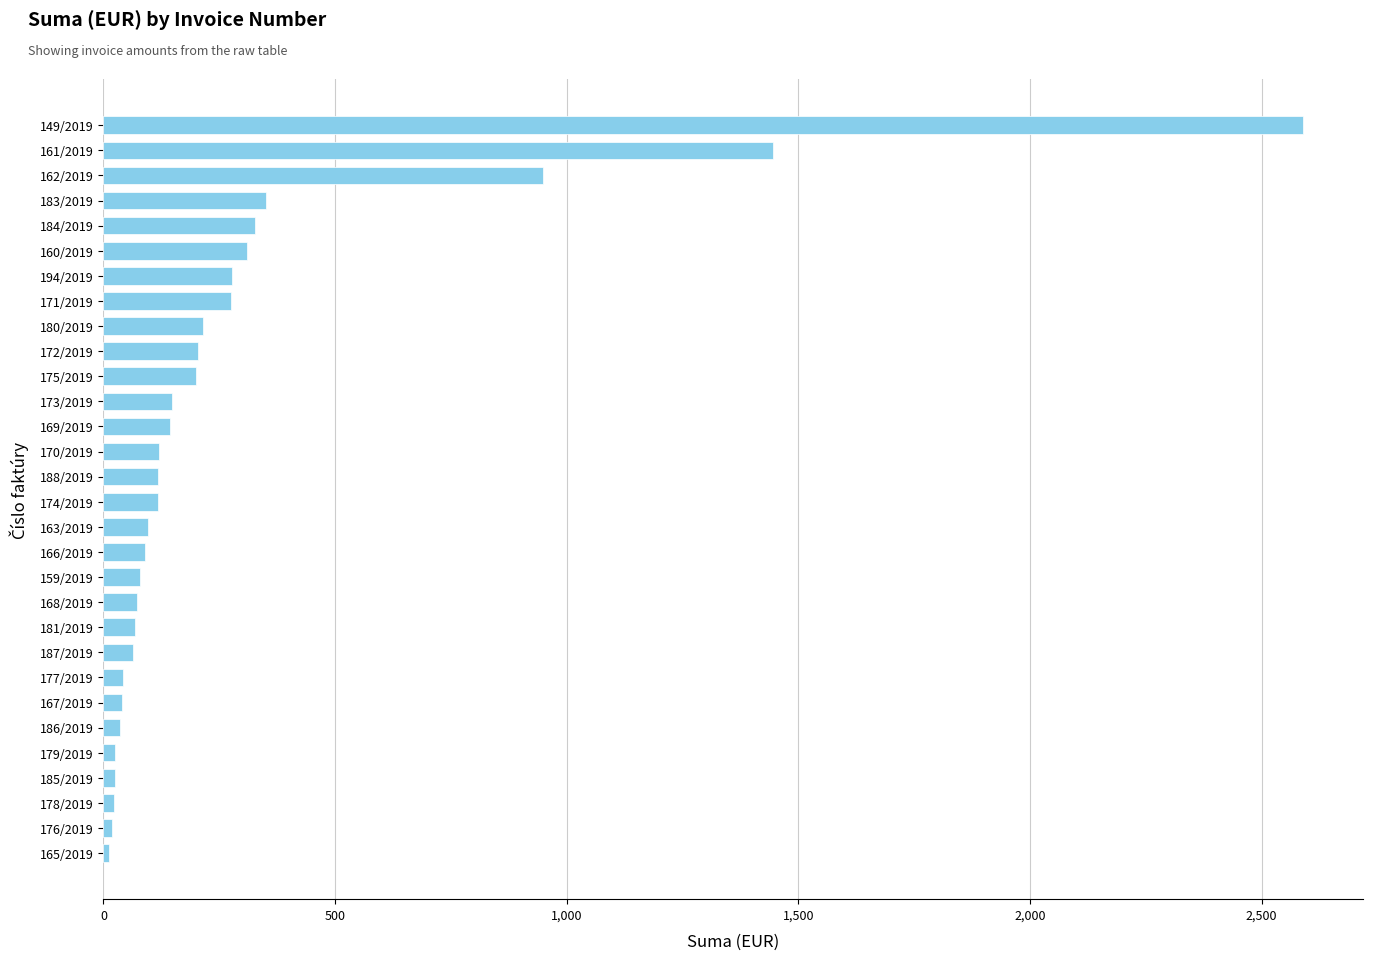

At which label is the value closest to 1301?

161/2019